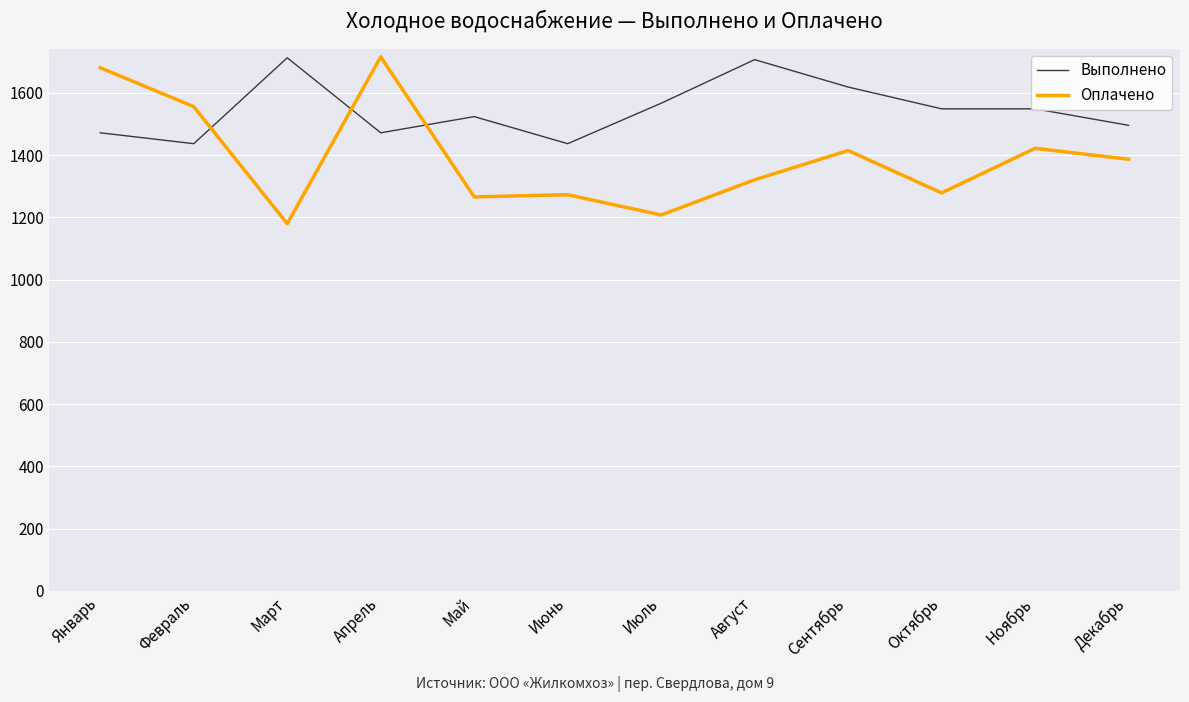

At which category does Выполнено reach its first local valley?

Февраль